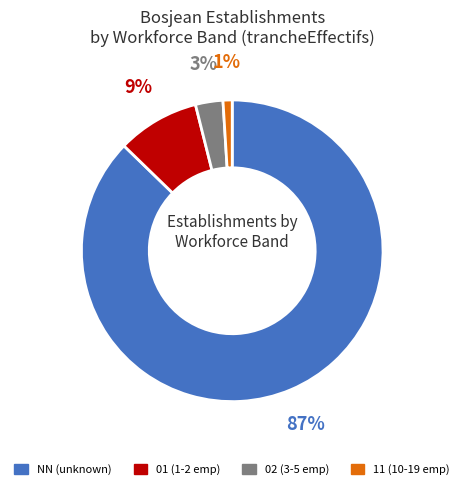

How many segments does this pie chart have?

4